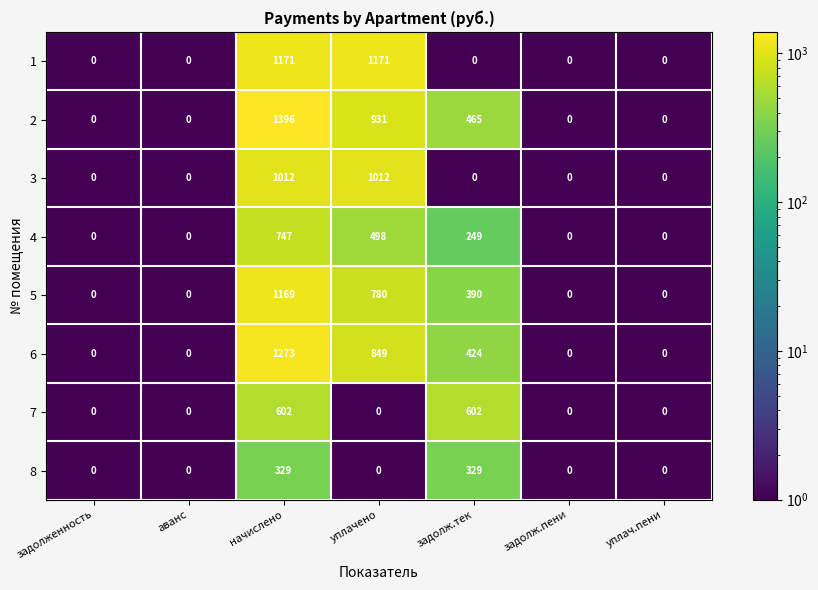

The 2 series shows 465 at задолж.тек. True or false?

True